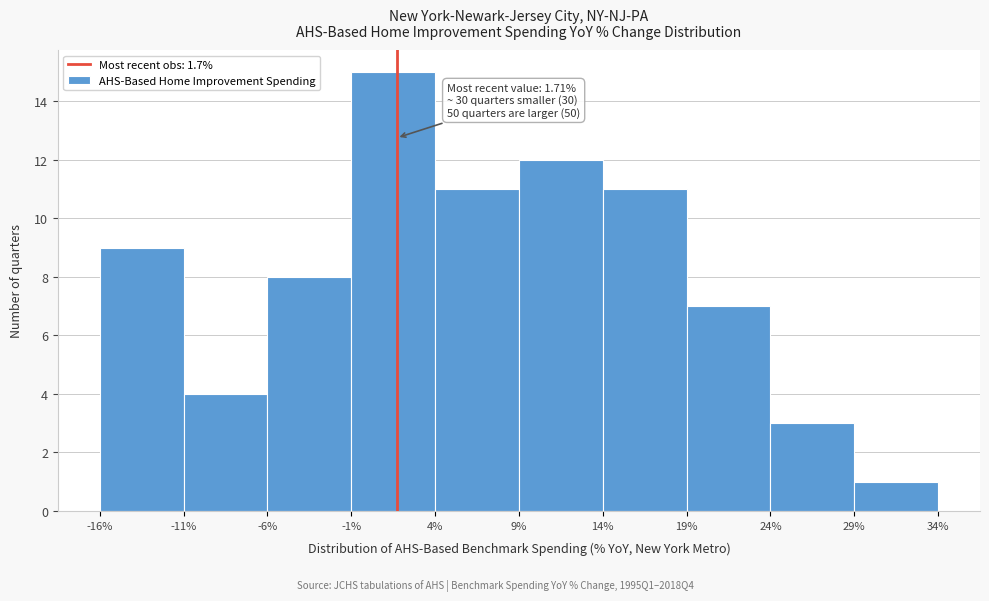

Which range on the x-axis has the tallest bar?

-1% to 4%